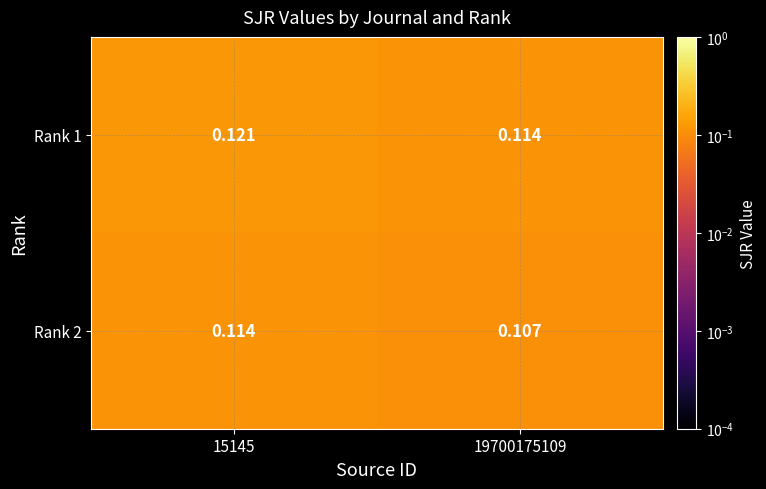

Rank the series by their maximum value, from highest to lowest.

Rank 1, Rank 2